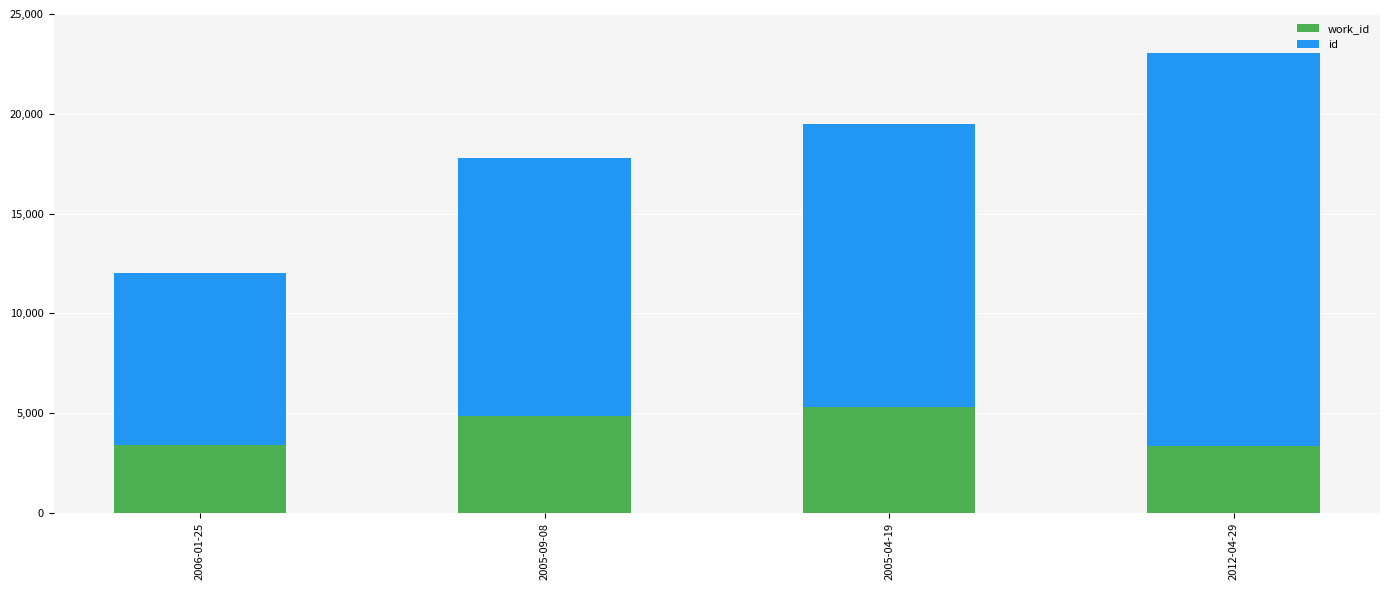

At which category is the sum across all series the highest?

2012-04-29